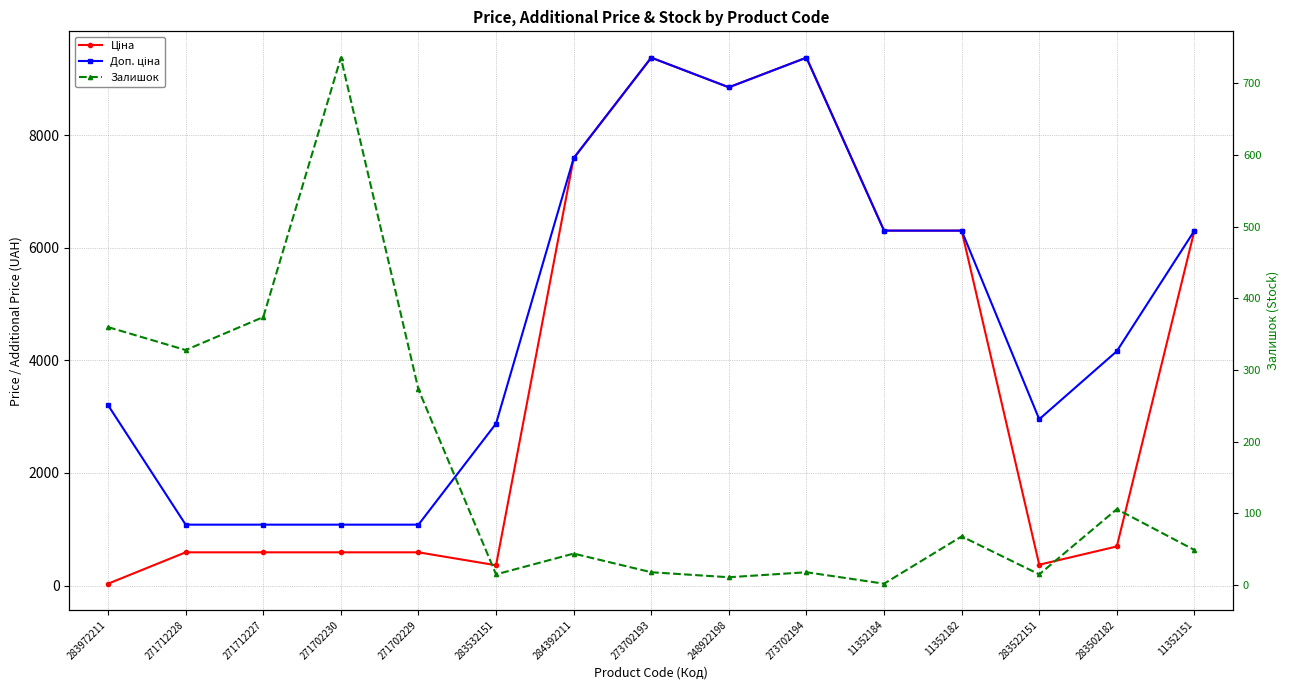

What is the label of the 14th point from the right?

271712228